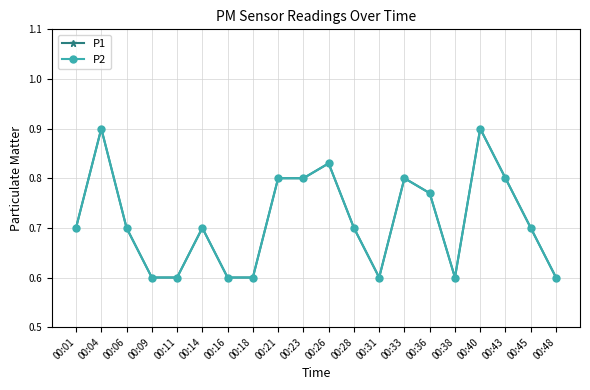

Reading left to right, extract all data points from this chart.

P1: 0.7	0.9	0.7	0.6	0.6	0.7	0.6	0.6	0.8	0.8	0.8	0.7	0.6	0.8	0.8	0.6	0.9	0.8	0.7	0.6
P2: 0.7	0.9	0.7	0.6	0.6	0.7	0.6	0.6	0.8	0.8	0.8	0.7	0.6	0.8	0.8	0.6	0.9	0.8	0.7	0.6